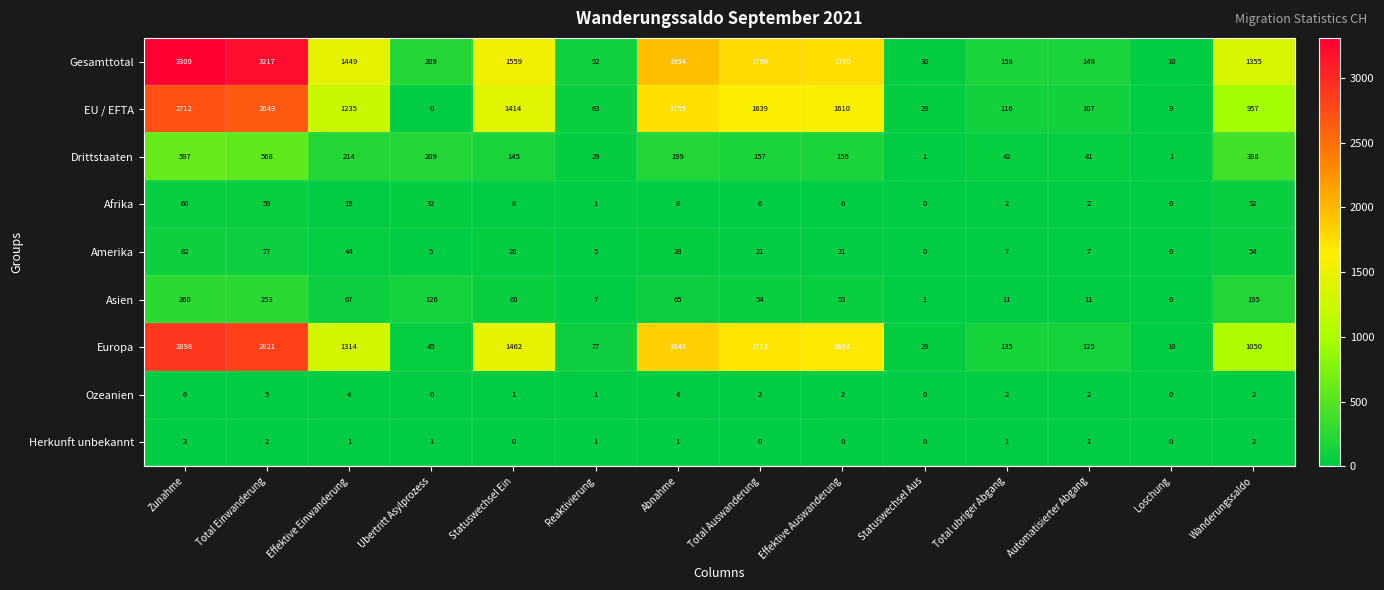

What is the sum of all Afrika values?

255